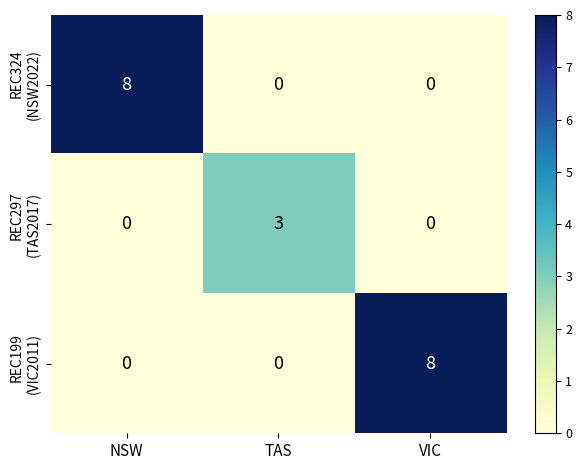

What is the total value across all series at VIC?

8